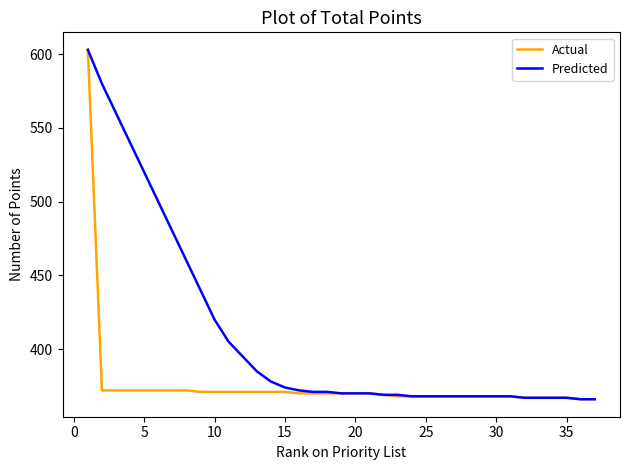

Which series has the largest total across all categories?

Predicted